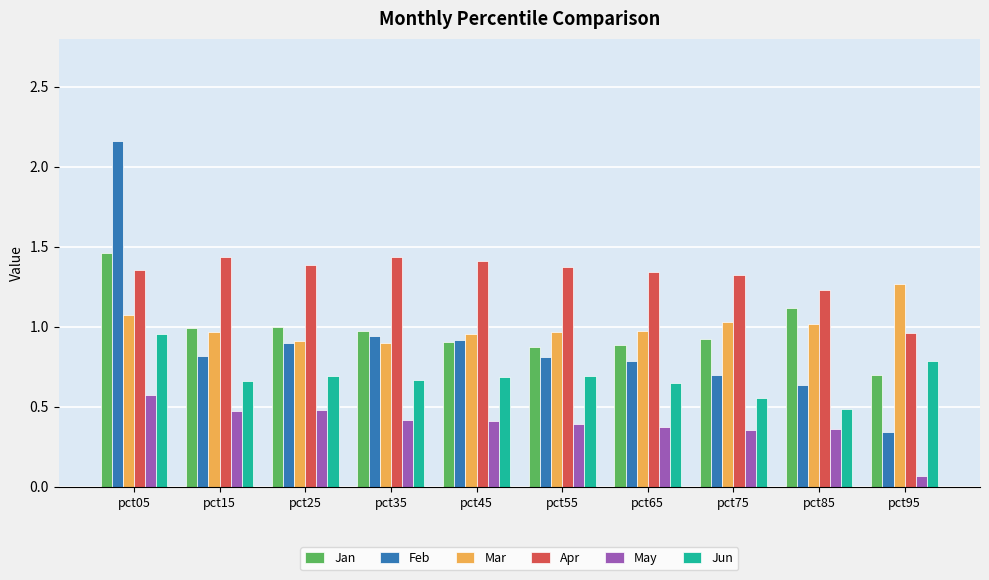

How many series are shown in this chart?

6